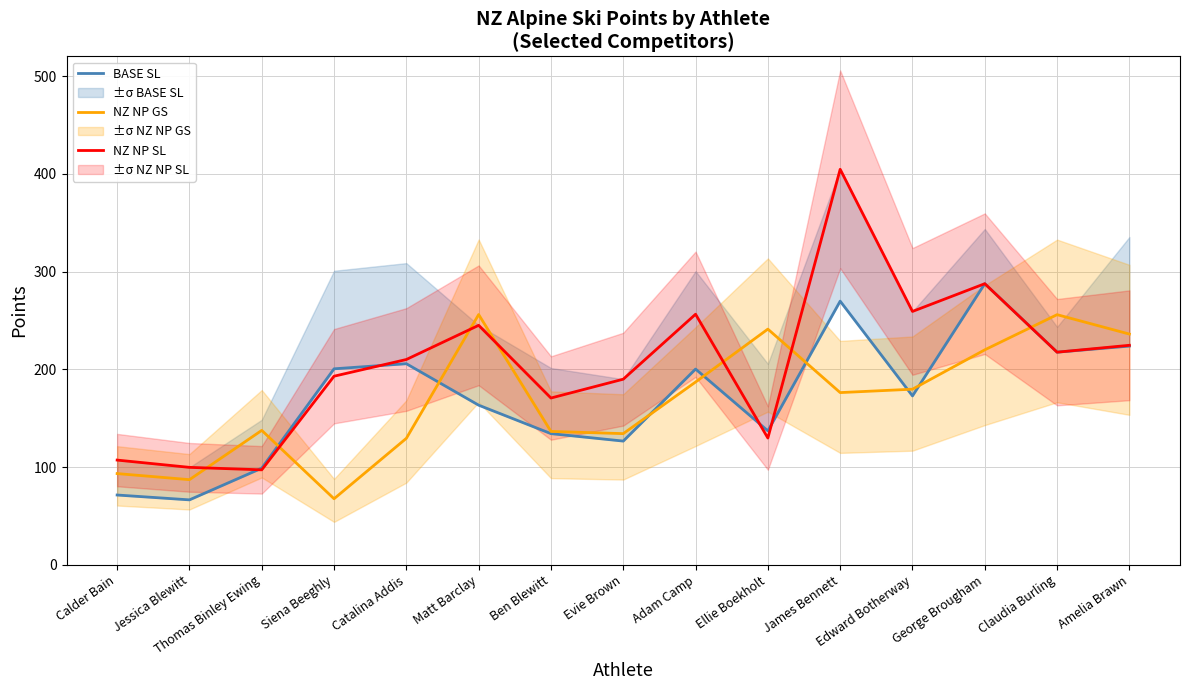

What is the approximate value of NZ NP GS at Claudia Burling?

255.9